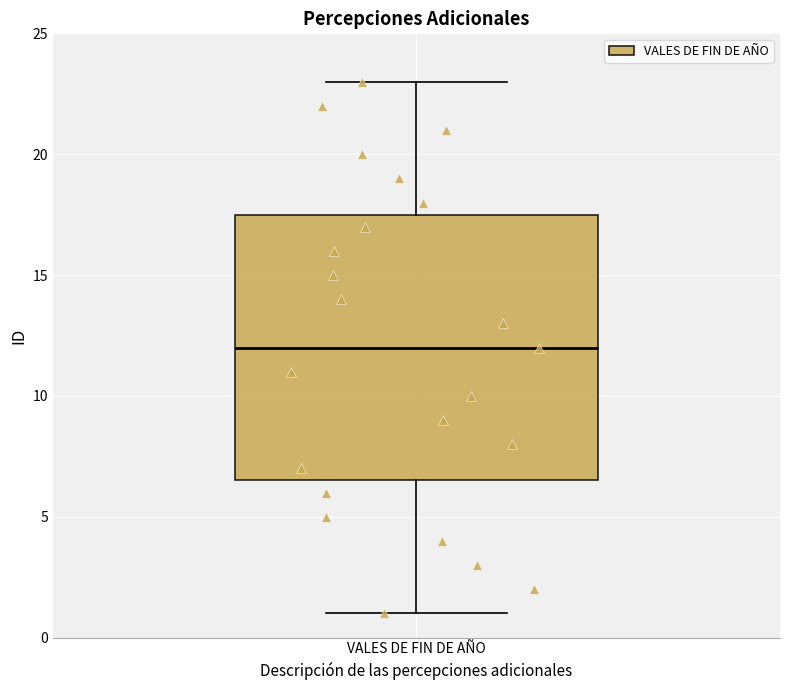

Where does the median line of the box for VALES DE FIN DE AÑO sit on the y-axis? The values are not printed on the chart, so give them approximately, as read against the axis.

12.0